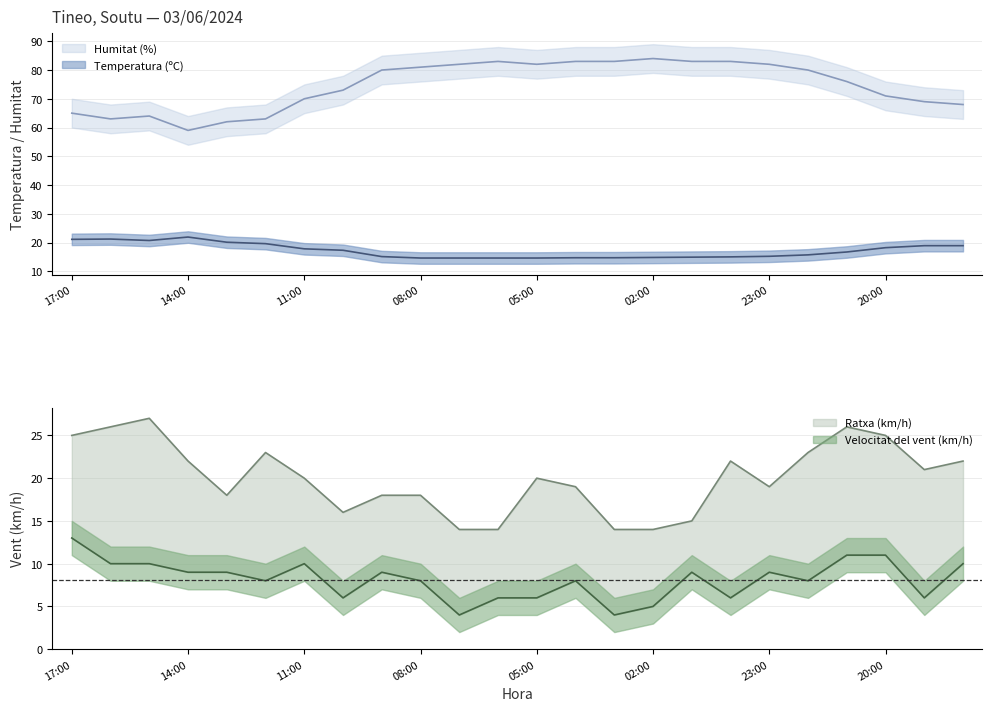

Reading right to left, extract all data points from this chart.

Temperatura (ºC): 18.9	18.9	18.2	16.7	15.7	15.2	15.0	14.9	14.8	14.7	14.7	14.6	14.6	14.6	14.6	15.1	17.3	17.8	19.6	20.1	21.9	20.7	21.2	21.1
Humitat (%): 68.0	69.0	71.0	76.0	80.0	82.0	83.0	83.0	84.0	83.0	83.0	82.0	83.0	82.0	81.0	80.0	73.0	70.0	63.0	62.0	59.0	64.0	63.0	65.0
Velocitat del vent (km/h): 10.0	6.0	11.0	11.0	8.0	9.0	6.0	9.0	5.0	4.0	8.0	6.0	6.0	4.0	8.0	9.0	6.0	10.0	8.0	9.0	9.0	10.0	10.0	13.0
Ratxa (km/h): 22.0	21.0	25.0	26.0	23.0	19.0	22.0	15.0	14.0	14.0	19.0	20.0	14.0	14.0	18.0	18.0	16.0	20.0	23.0	18.0	22.0	27.0	26.0	25.0